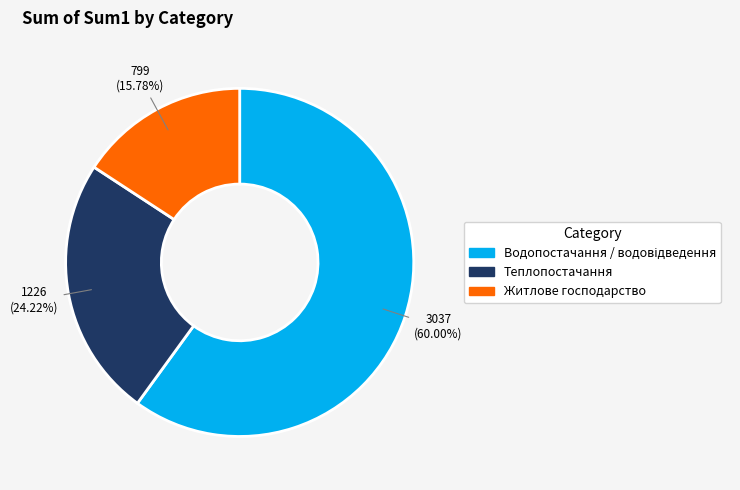

Which slice is the smallest?

Житлове господарство